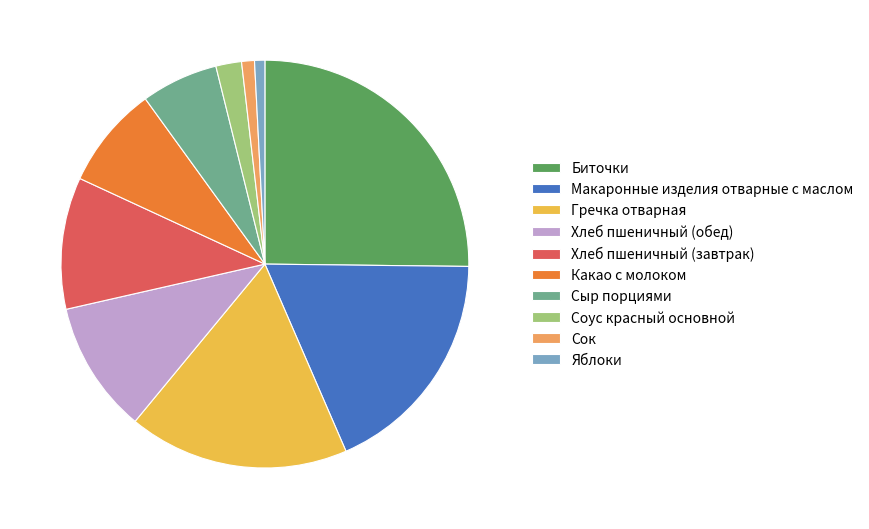

True or false: Биточки accounts for 25% of the total.

True